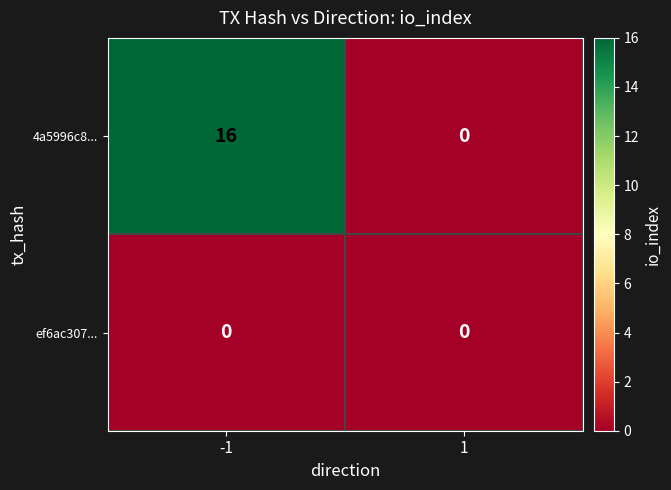

Which series changed the most between -1 and 1?

4a5996c8...